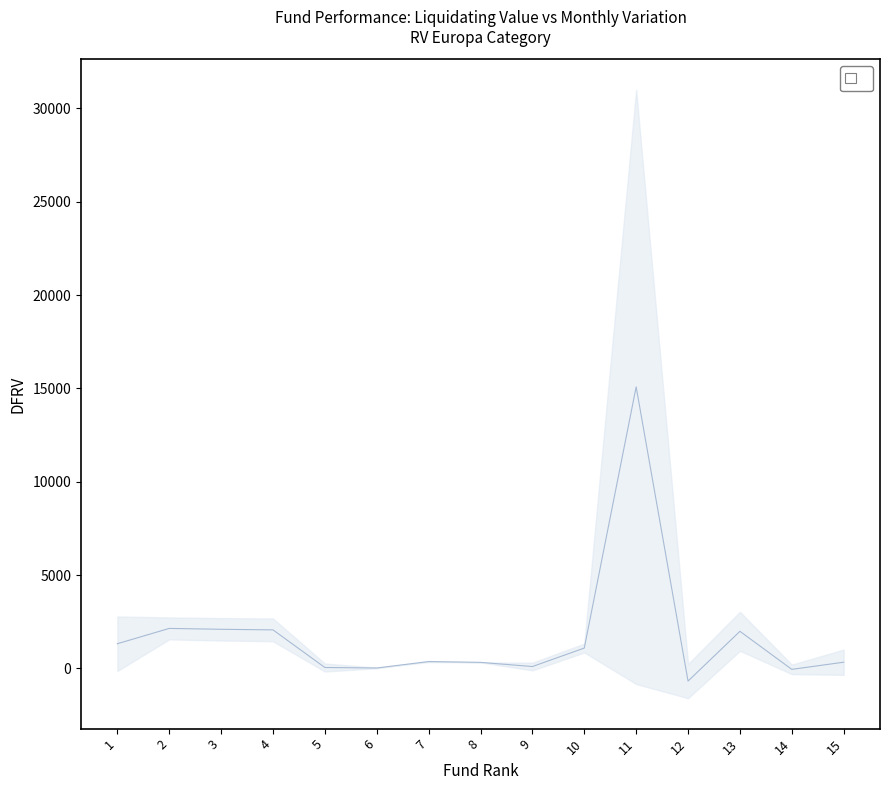

Rank the categories by value from lowest to highest.

12, 14, 6, 5, 9, 8, 15, 7, 10, 1, 13, 4, 3, 2, 11